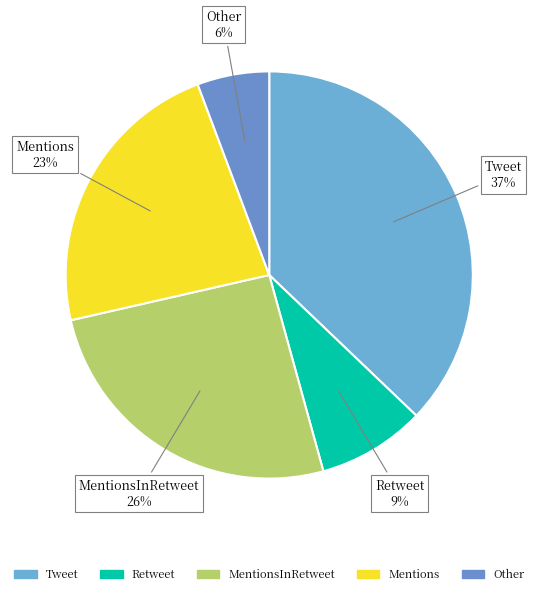

Which has a higher value, Tweet or Other?

Tweet